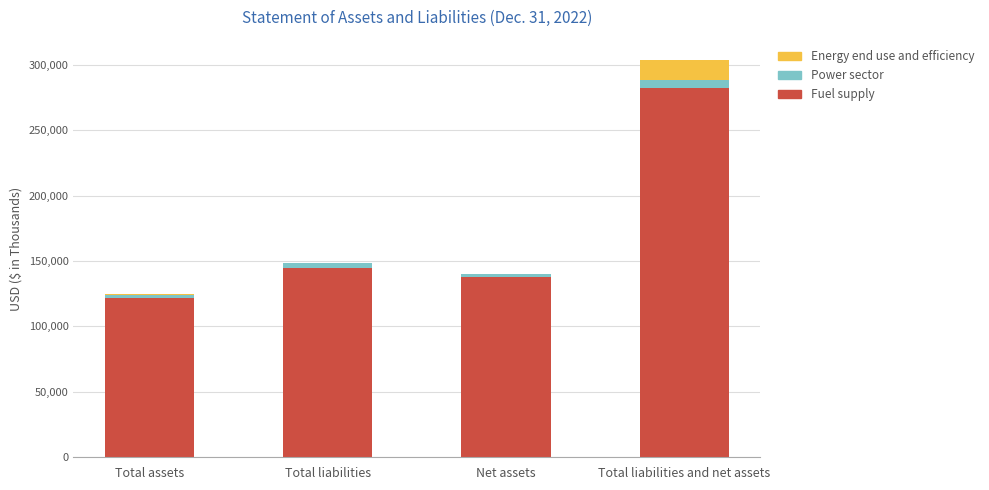

At which category is the sum across all series the highest?

Total liabilities and net assets